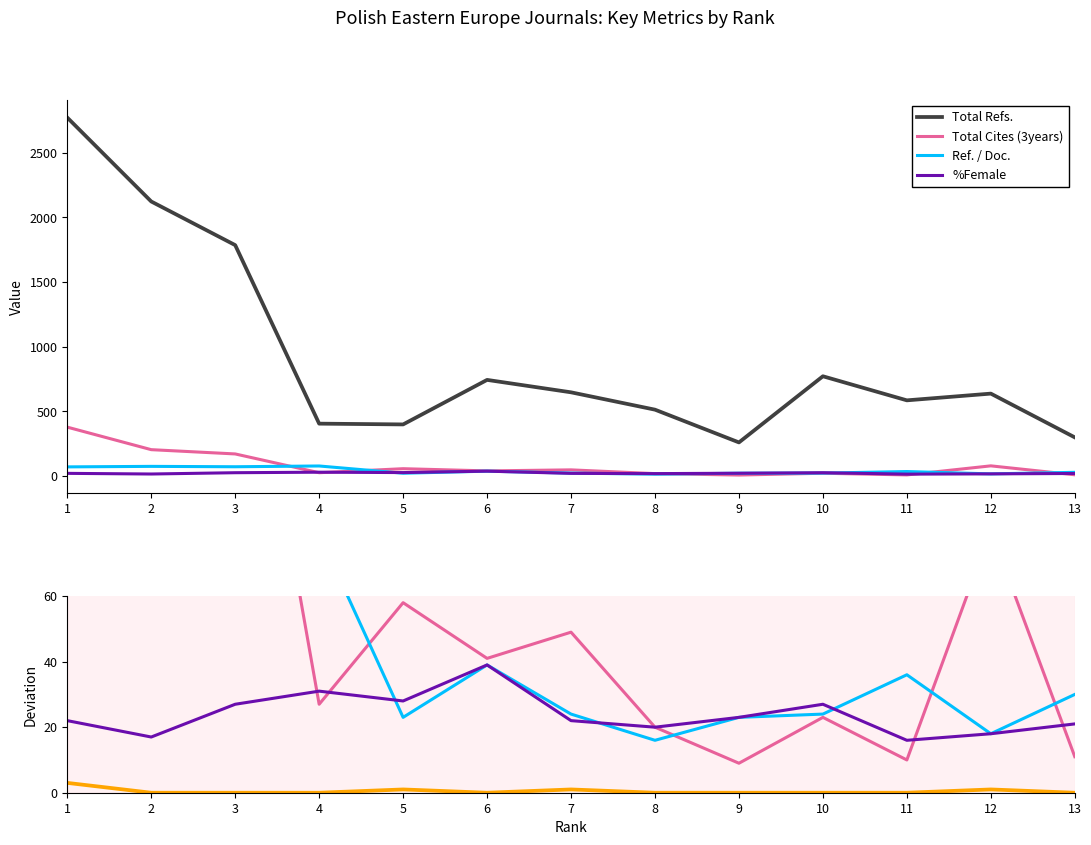

What is the minimum value for Total Refs.?

261